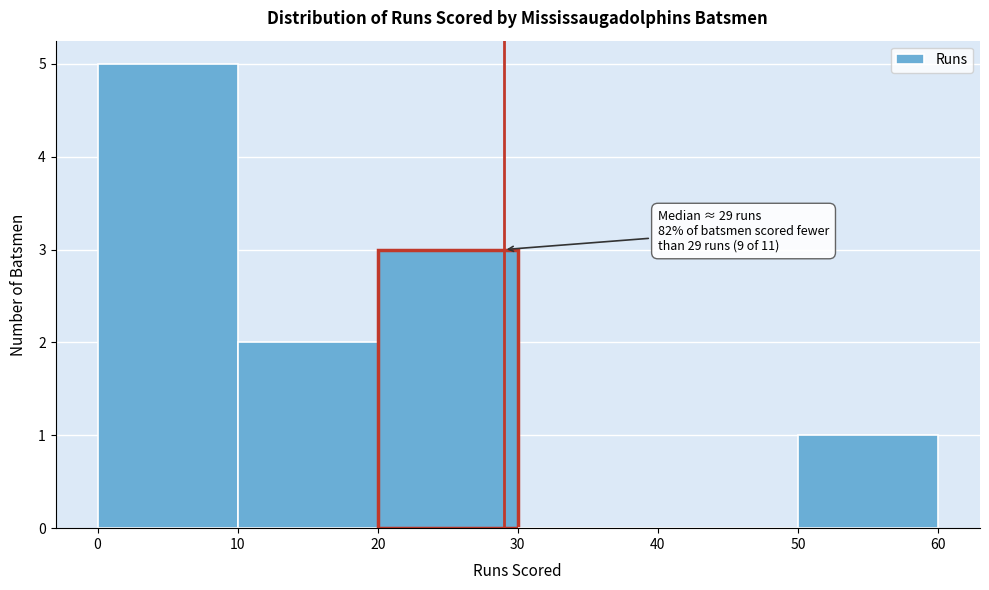

Which range on the x-axis has the tallest bar?

0 to 10